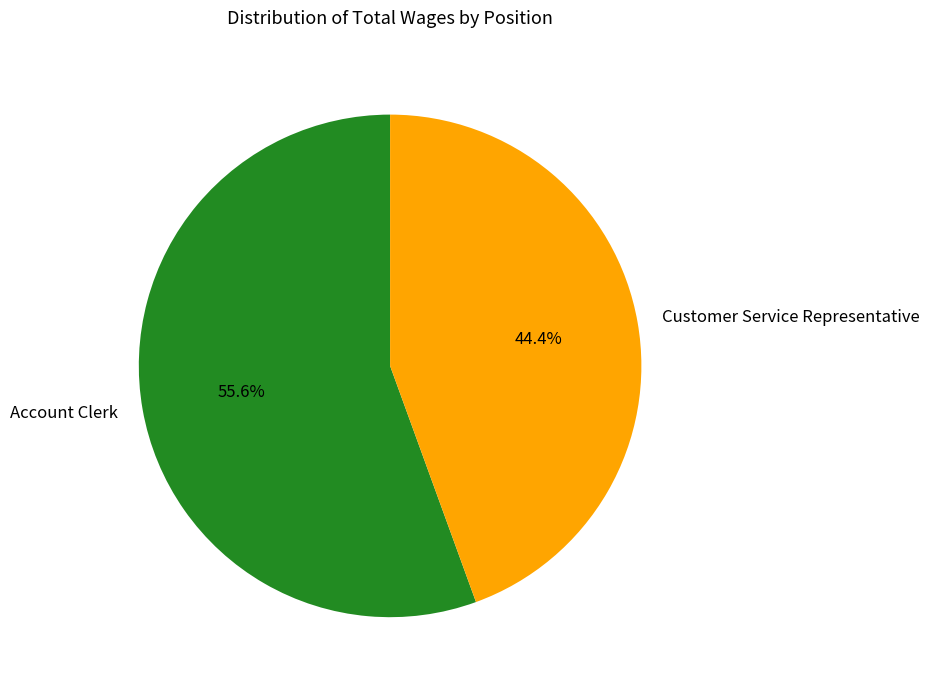

Which category has the smallest portion of the pie?

Customer Service Representative